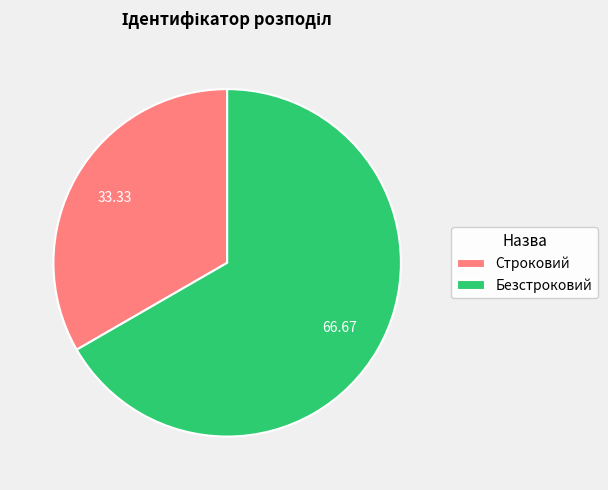

What is the ratio of the value at Строковий to the value at Безстроковий?

0.5